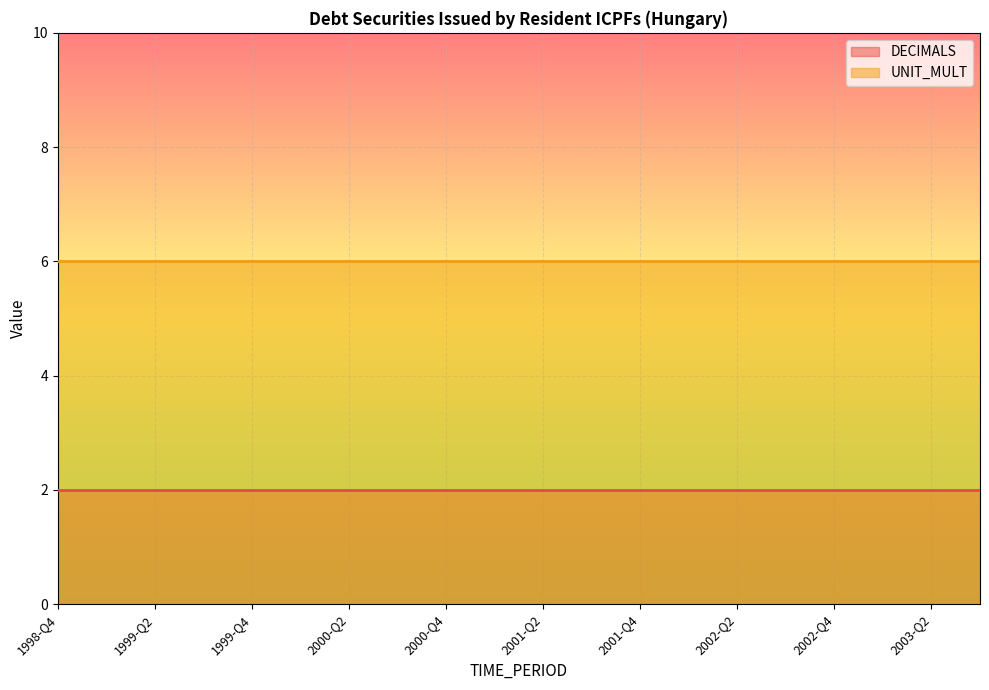

True or false: UNIT_MULT and DECIMALS cross at least once.

False